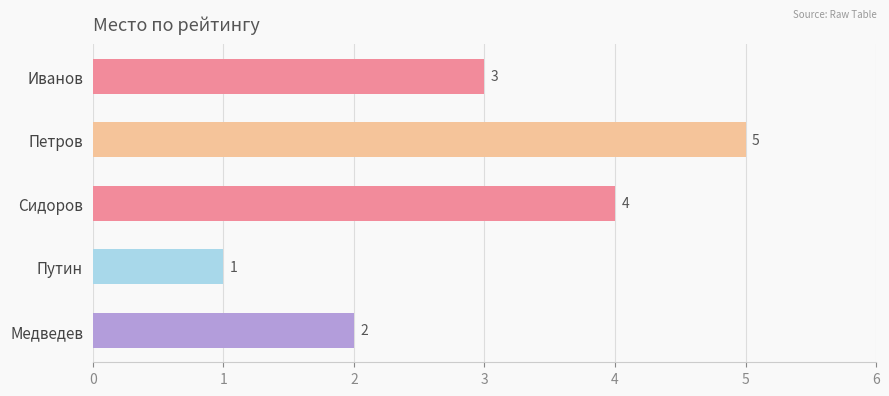

What is the smallest value displayed?

1